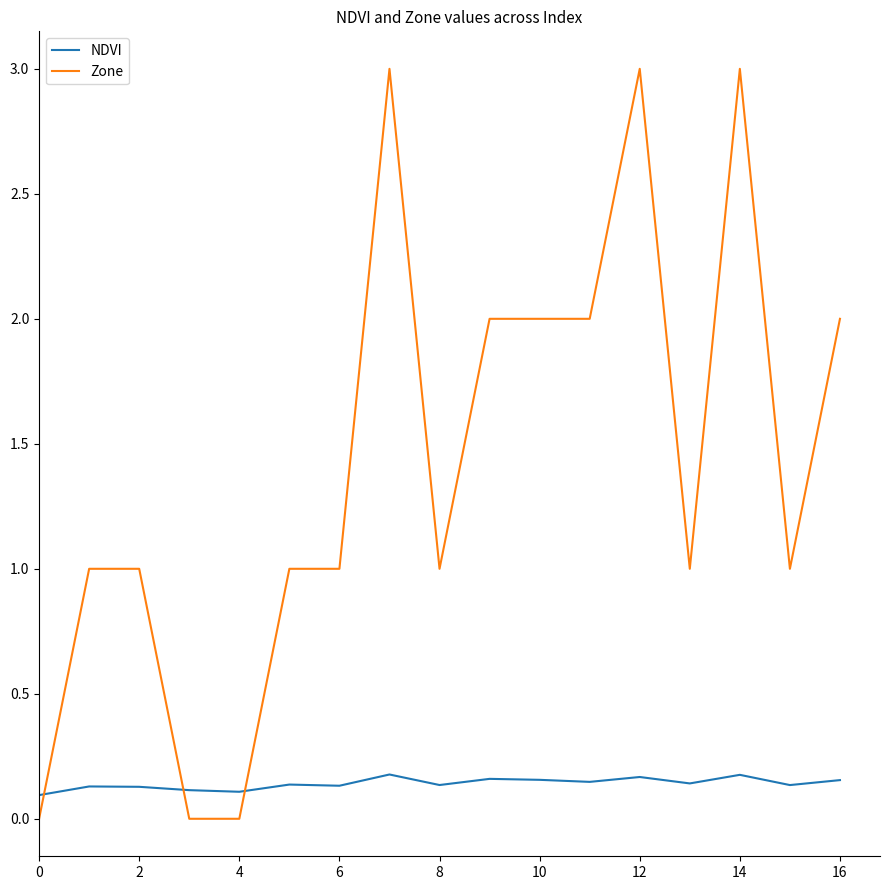

What is the highest value of the Zone series?

3.0